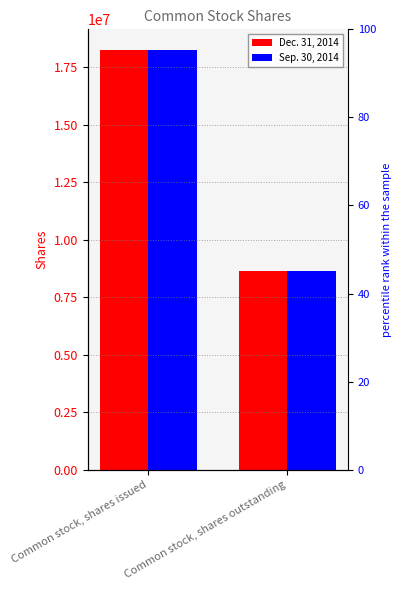

Which category has the highest value in the Dec. 31, 2014 series?

Common stock, shares issued